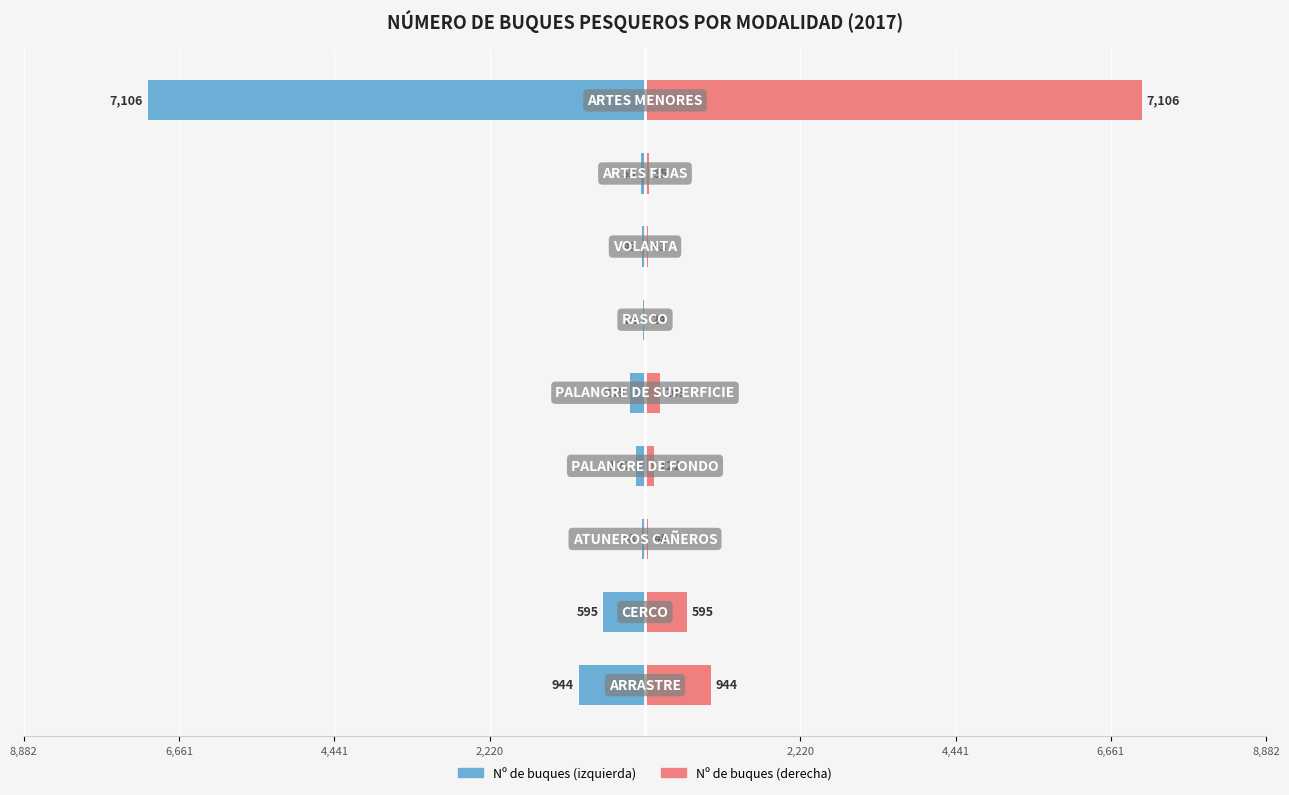

Reading left to right, extract all data points from this chart.

Nº de buques (izquierda): -944	-595	-48	-122	-209	-24	-43	-55	-7106
Nº de buques (derecha): 944	595	48	122	209	24	43	55	7106